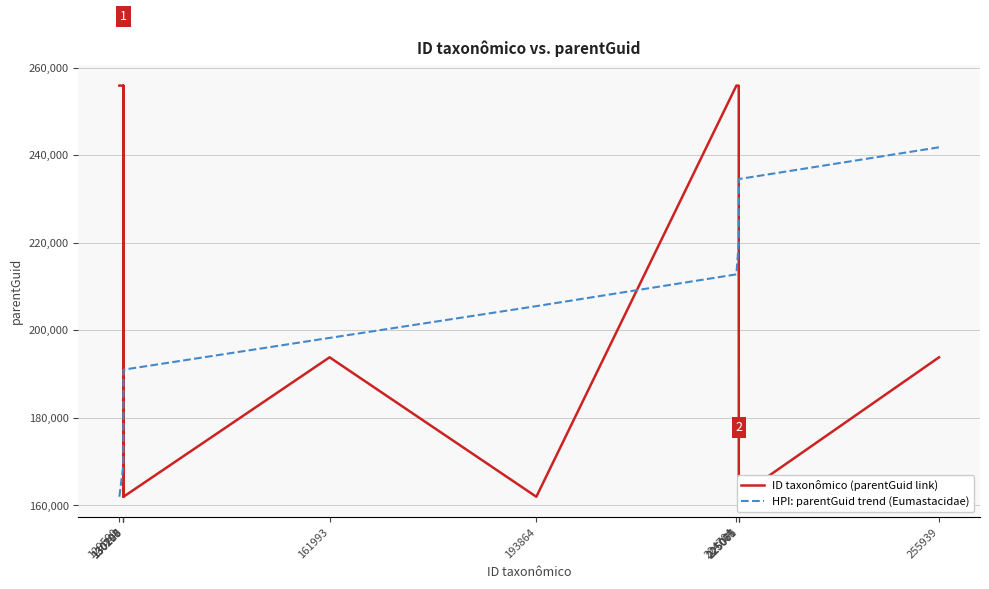

Reading right to left, list all the values displayed in this chart.

ID taxonômico (parentGuid link): 193857.0	161993.0	255939.0	255939.0	255939.0	161993.0	193857.0	161993.0	255939.0	161993.0	255939.0	255939.0
HPI: parentGuid trend (Eumastacidae): 241847.1	234587.6	227328.2	220068.7	212809.2	205549.8	198290.3	191030.9	183771.4	176511.9	169252.5	161993.0